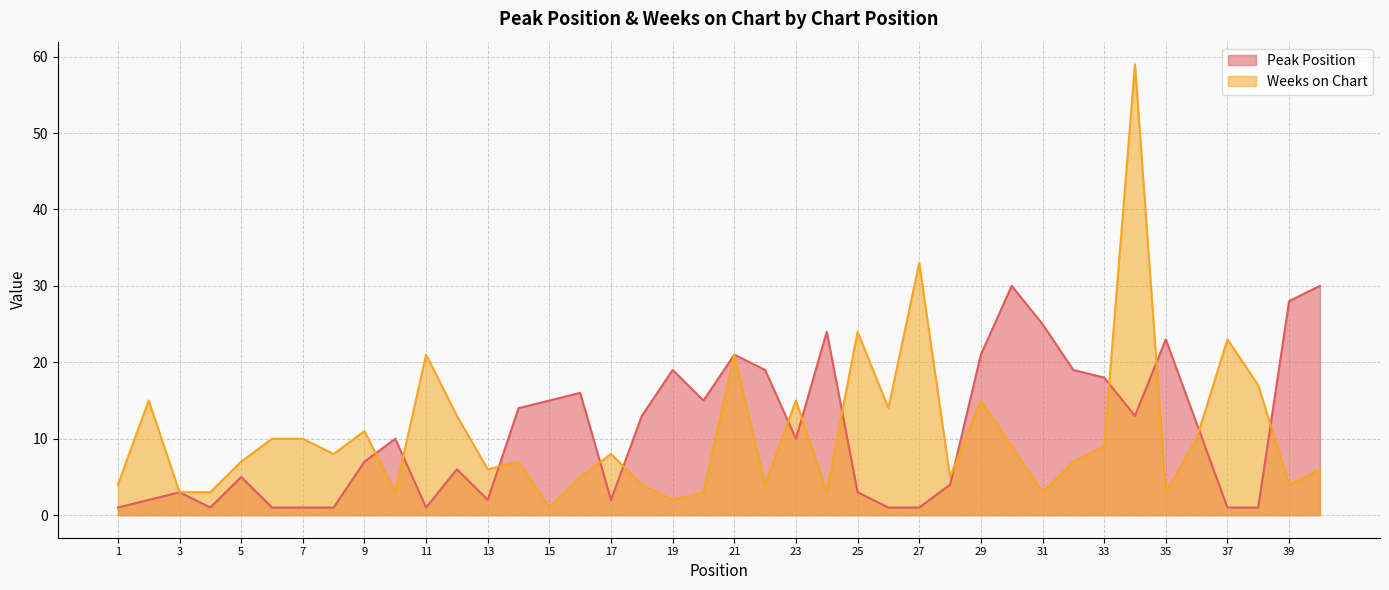

Reading right to left, extract all data points from this chart.

Peak Position: 40=30	39=28	38=1	37=1	36=12	35=23	34=13	33=18	32=19	31=25	30=30	29=21	28=4	27=1	26=1	25=3	24=24	23=10	22=19	21=21	20=15	19=19	18=13	17=2	16=16	15=15	14=14	13=2	12=6	11=1	10=10	9=7	8=1	7=1	6=1	5=5	4=1	3=3	2=2	1=1
Weeks on Chart: 40=6	39=4	38=17	37=23	36=10	35=3	34=59	33=9	32=7	31=3	30=9	29=15	28=5	27=33	26=14	25=24	24=3	23=15	22=4	21=21	20=3	19=2	18=4	17=8	16=5	15=1	14=7	13=6	12=13	11=21	10=3	9=11	8=8	7=10	6=10	5=7	4=3	3=3	2=15	1=4